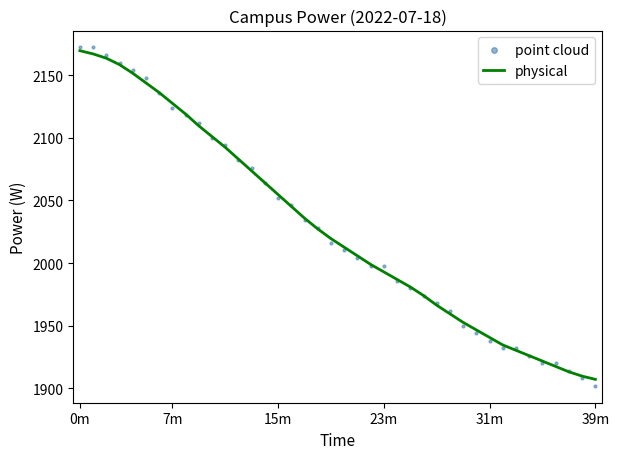

At how many categories does at least one series exceed 2132?

7